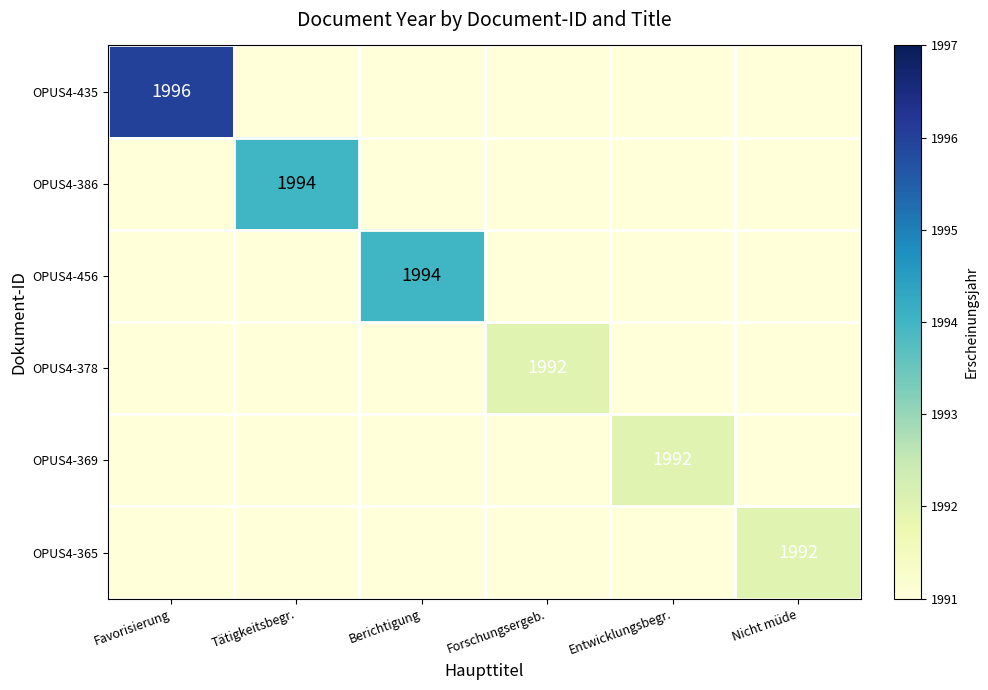

True or false: OPUS4-456 has a value of 1994 at Berichtigung.

True